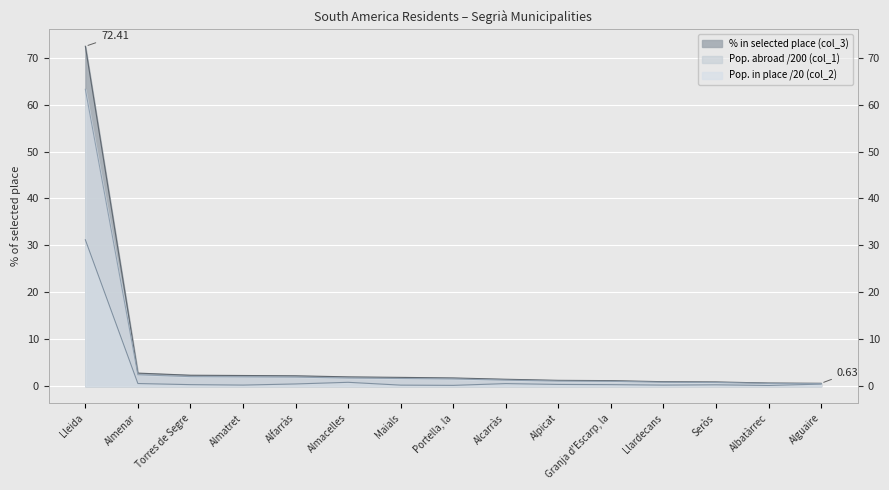

Where is the first local minimum for Population residing abroad (col_1)?

Almatret